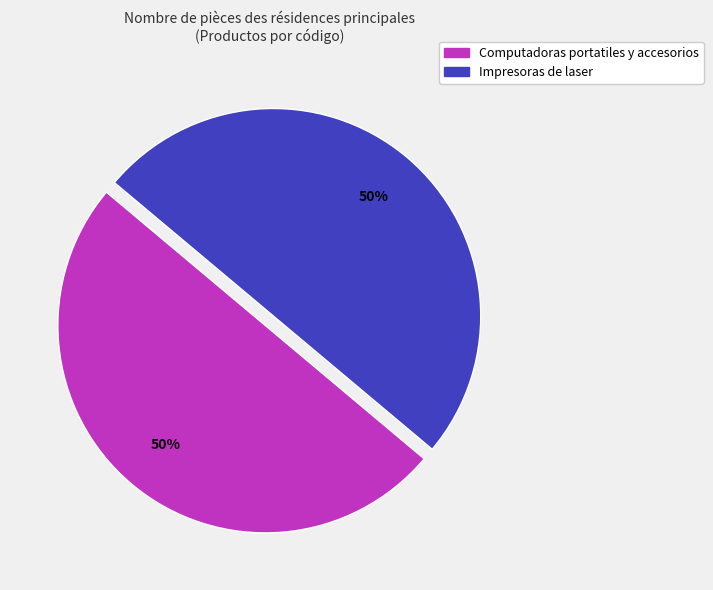

True or false: Impresoras de laser accounts for 50% of the total.

True